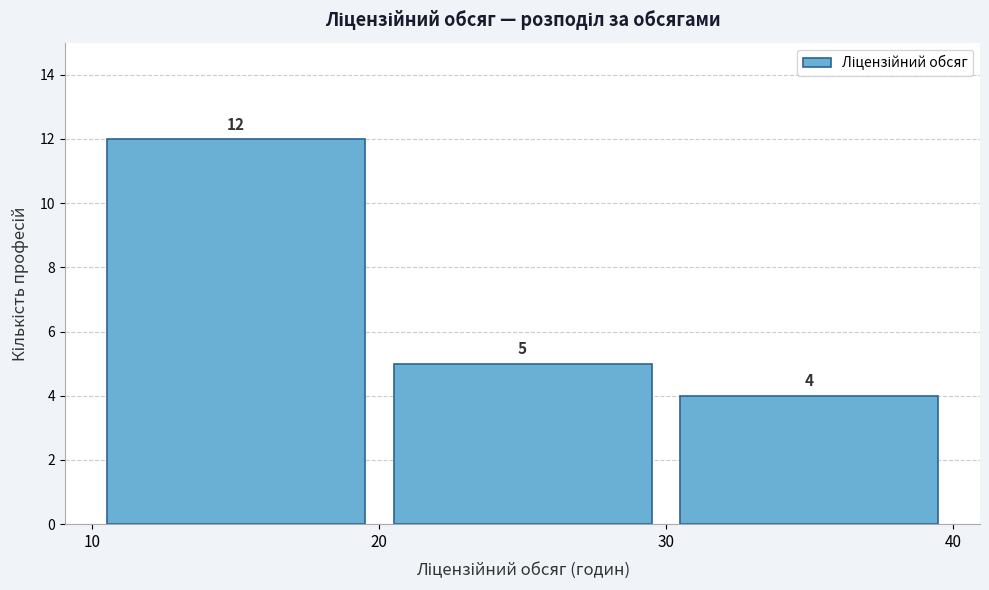

Reading left to right, transcribe this chart: for each bar, give the range it covers on the x-axis and its height.

10 to 20: 12
20 to 30: 5
30 to 40: 4